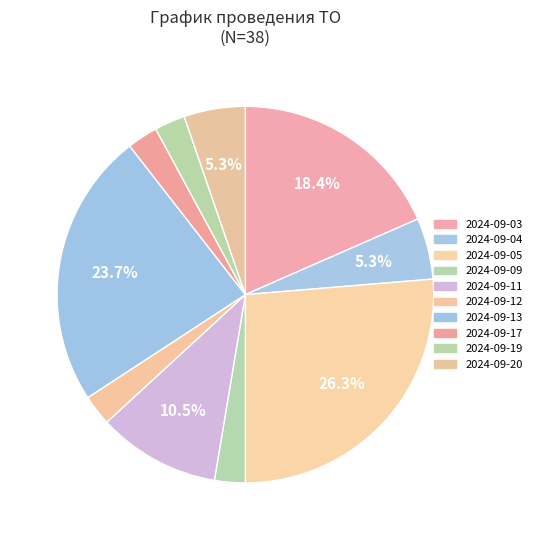

Count the number of slices in the pie.

10